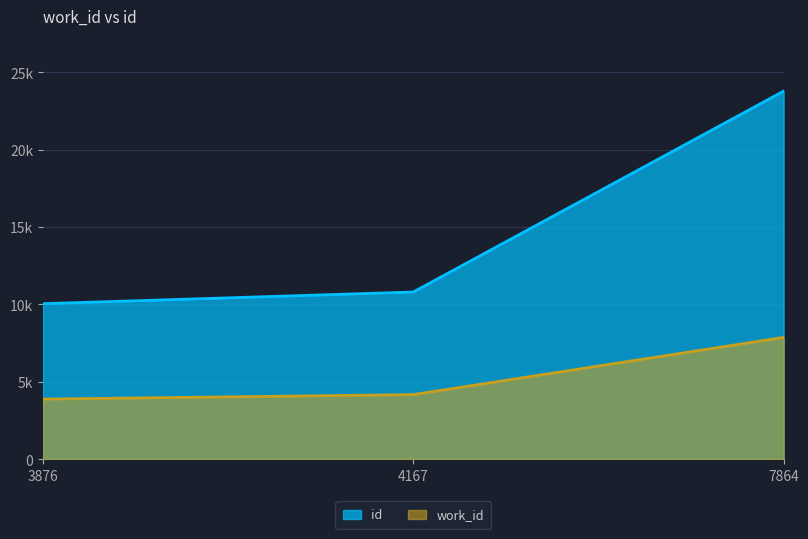

At 3876, list the series in order from largest to smallest.

id, work_id